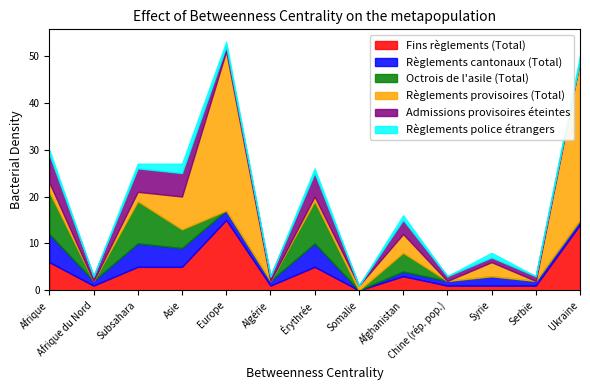

How many positive values does the Règlements cantonaux (Total) series have?

12